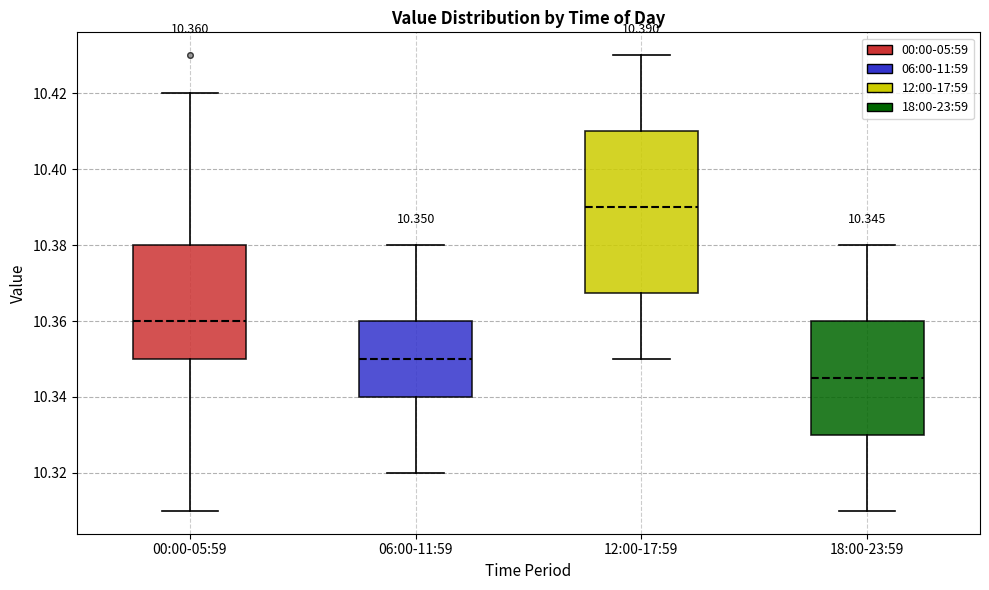

Which box is the tallest, from its lower edge to its upper edge?

12:00-17:59